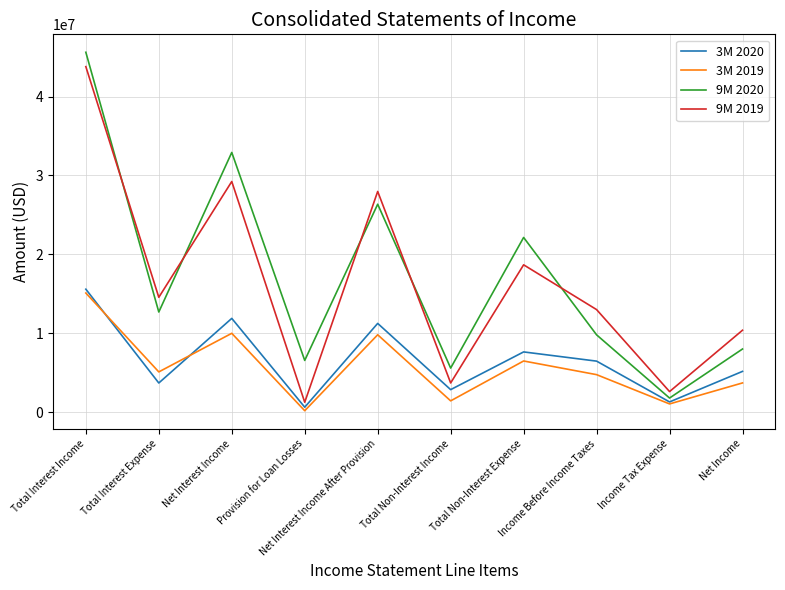

At which category is the sum across all series the highest?

Total Interest Income